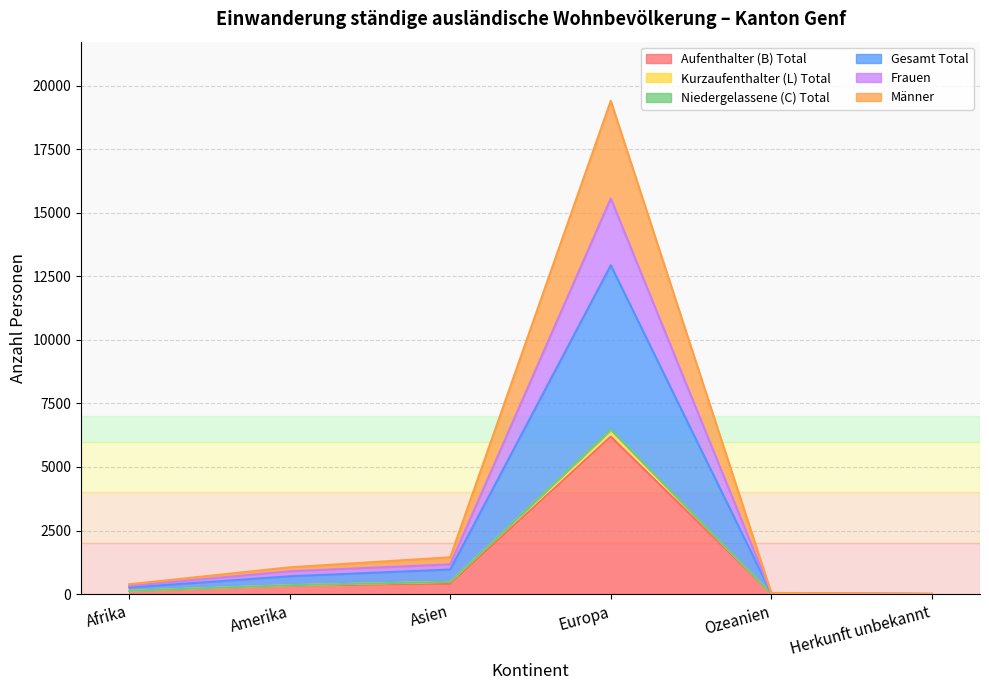

True or false: Niedergelassene (C) Total and Männer cross at least once.

False